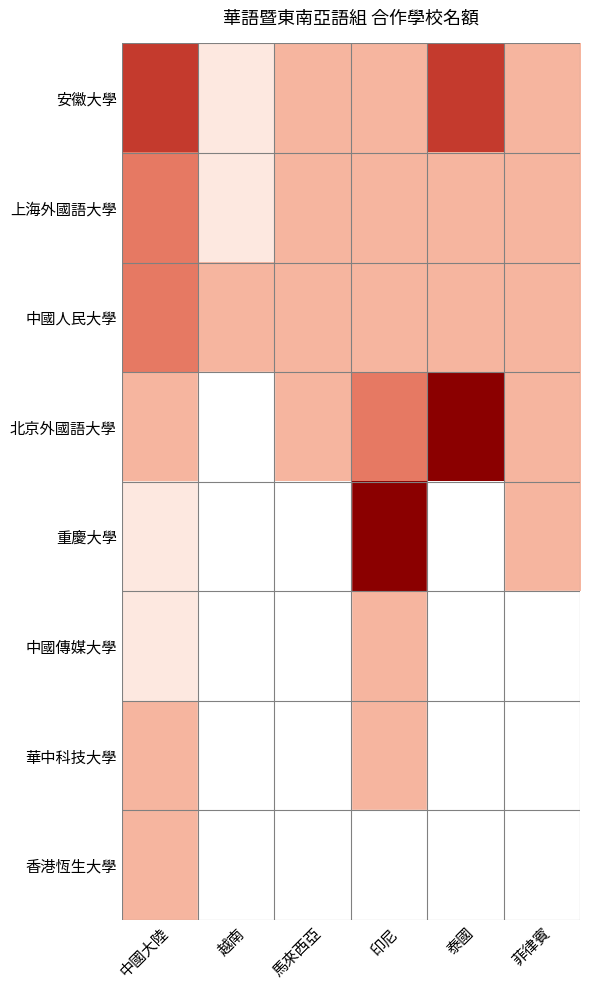

Which series has the largest total across all categories?

安徽大學